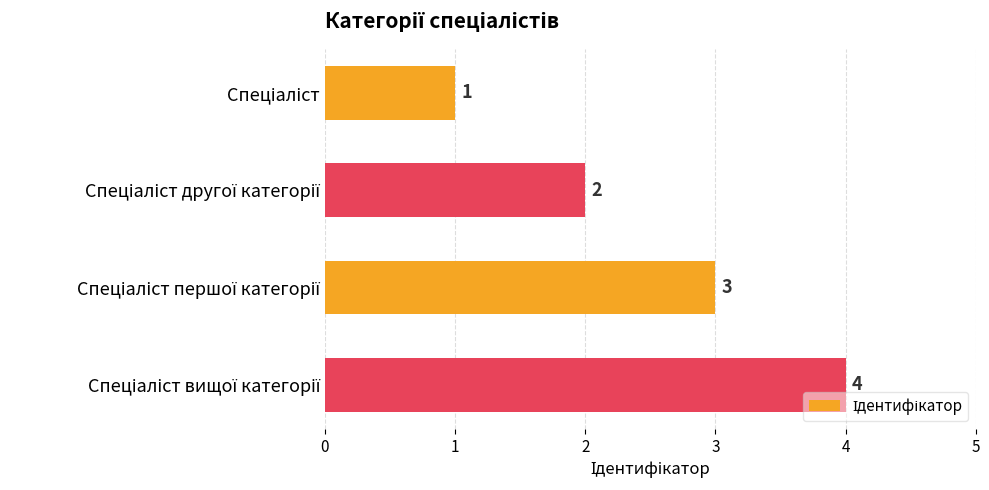

What is the value of the 2nd bar from the top?

2